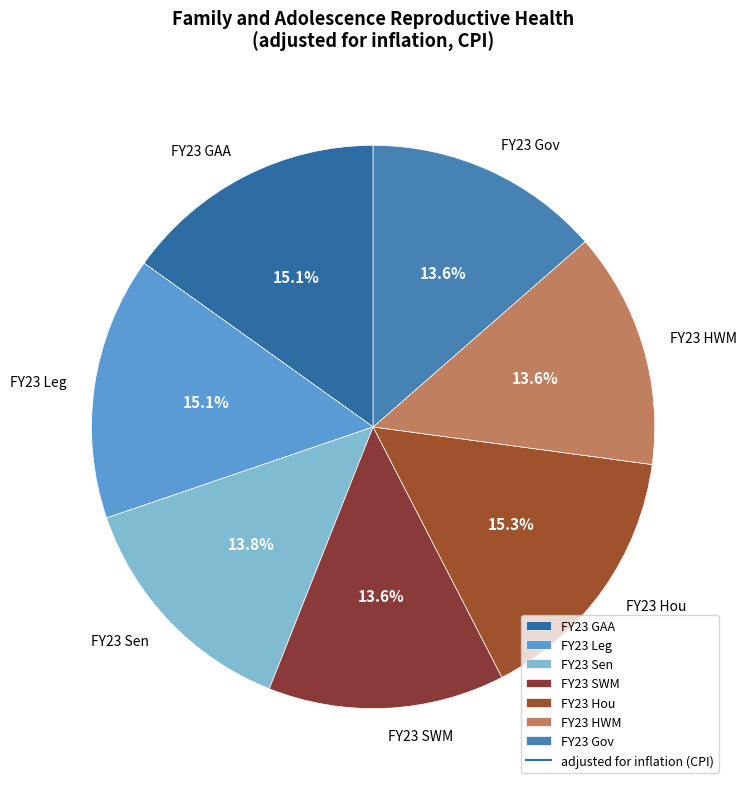

Does FY23 Gov represent more than half of the total?

No